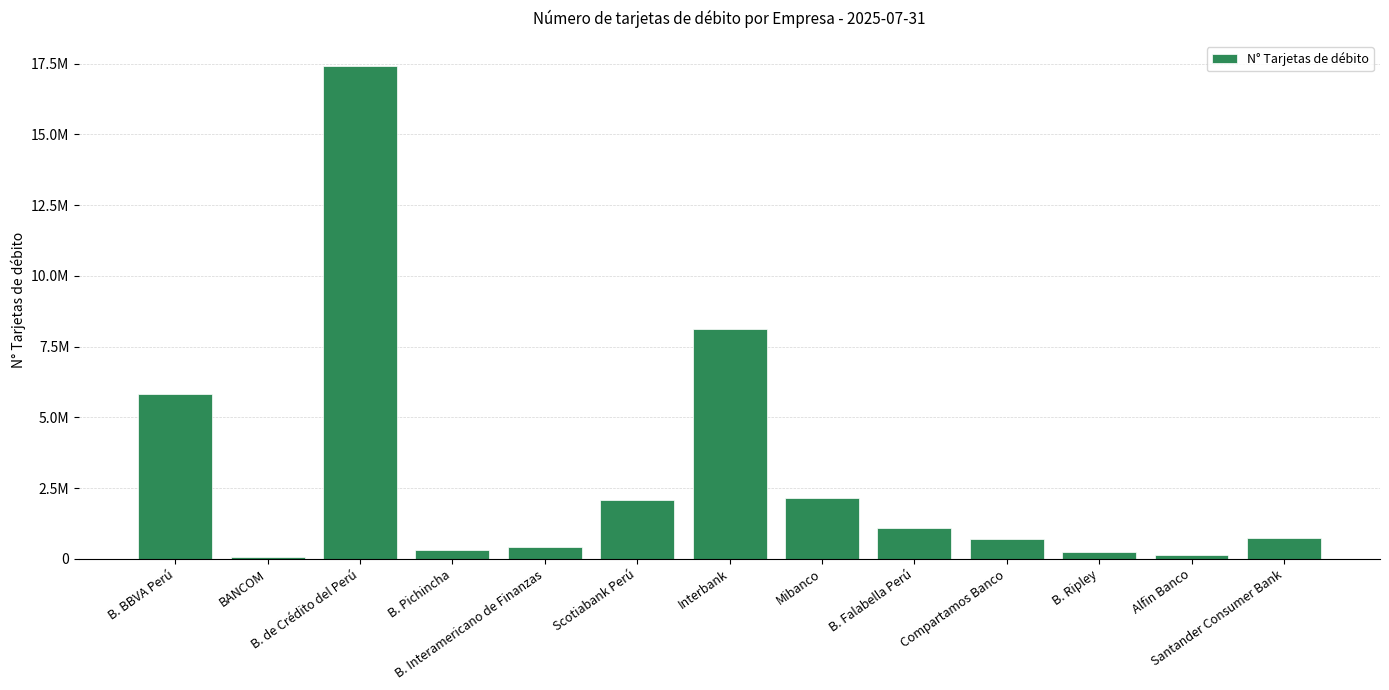

Are the bars horizontal?

No